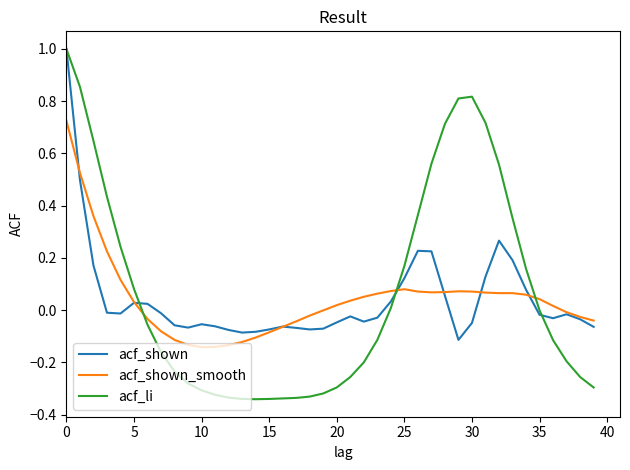

What is the maximum value shown in the chart?

1.0